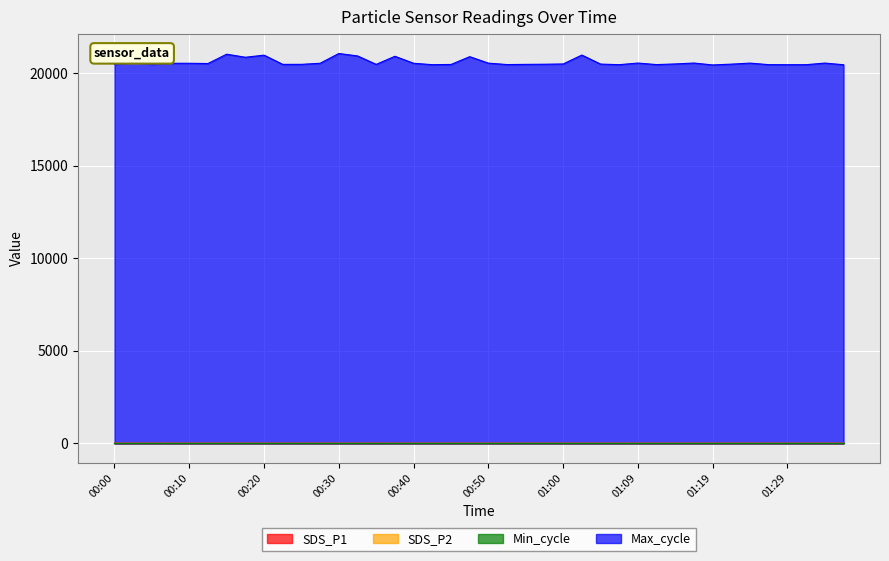

Which series has the largest total across all categories?

Max_cycle